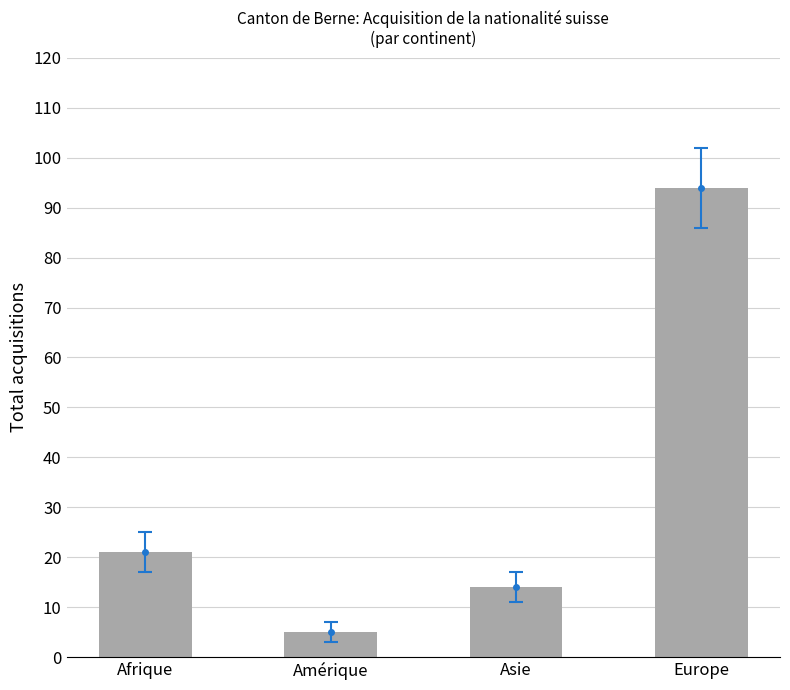

Which has a higher value, Afrique or Amérique?

Afrique